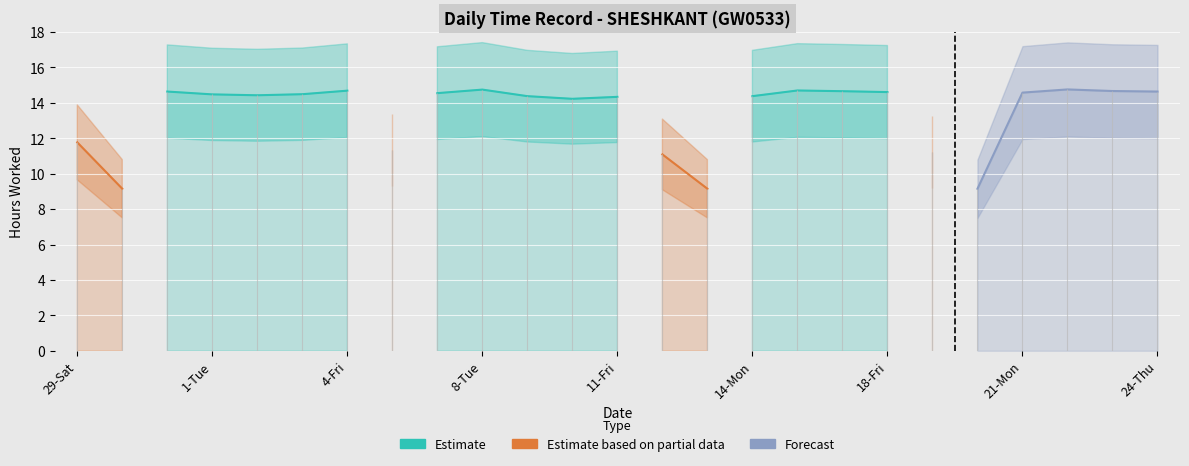

What is the label of the 25th point from the left?

24-Thu